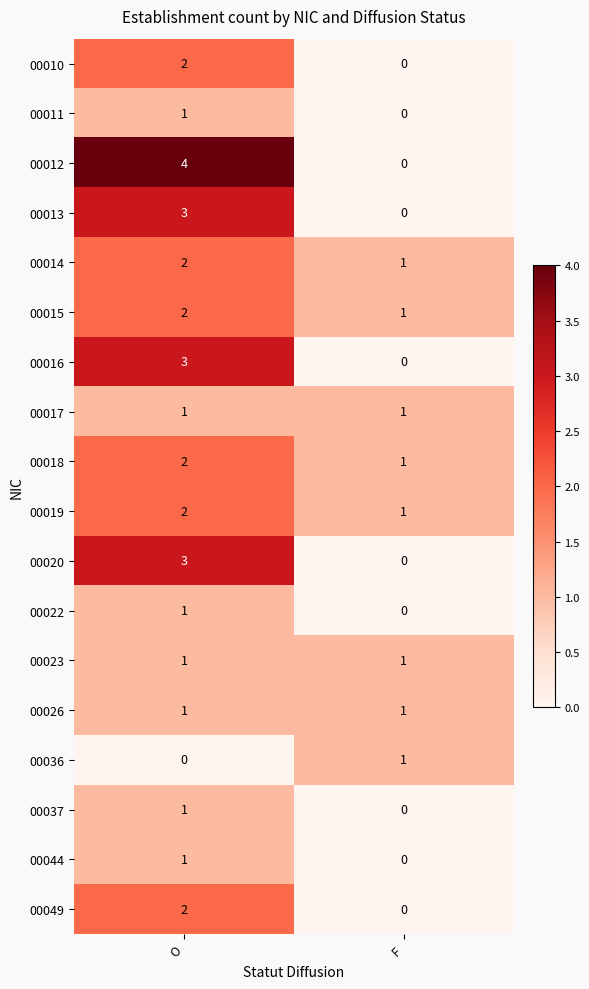

List the labels in order of 00010 value, largest first.

O, F